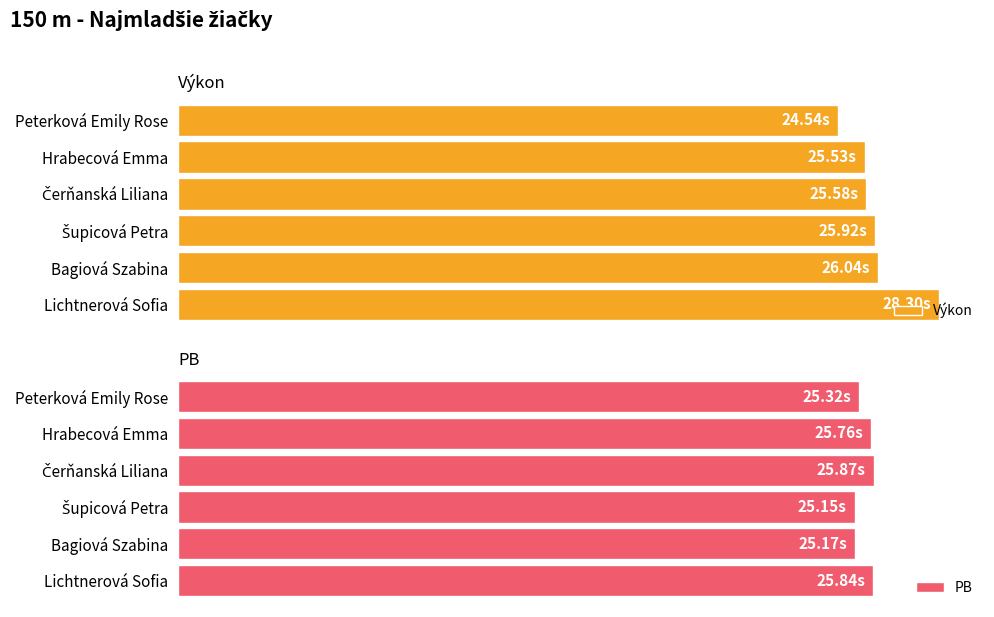

What is the value of the Výkon bar at the 4th from the left?

25.9